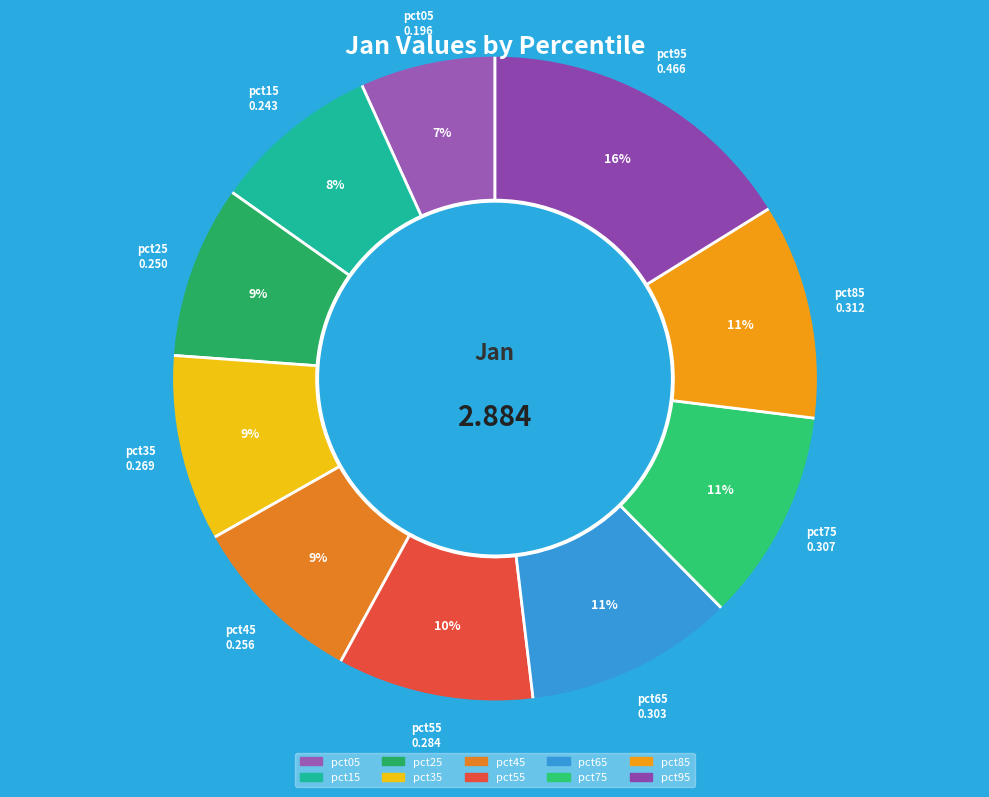

Do pct65 and pct35 together represent more than half of the pie?

No